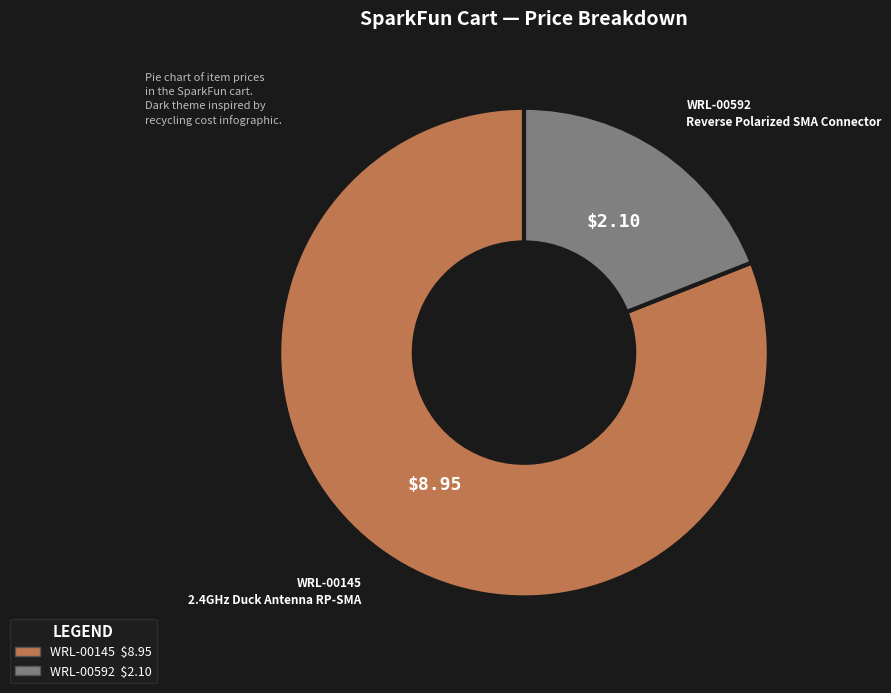

Combined, do WRL-00145 and WRL-00592 account for over 50%?

Yes